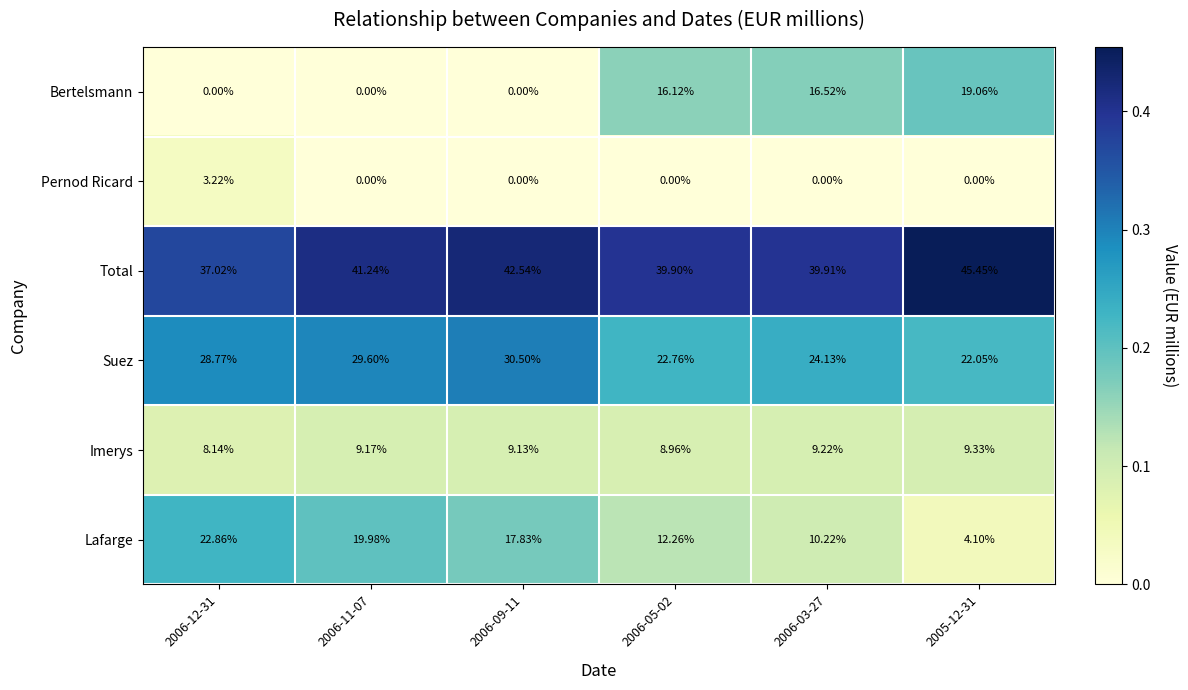

Which series has the largest range (max minus min)?

Bertelsmann